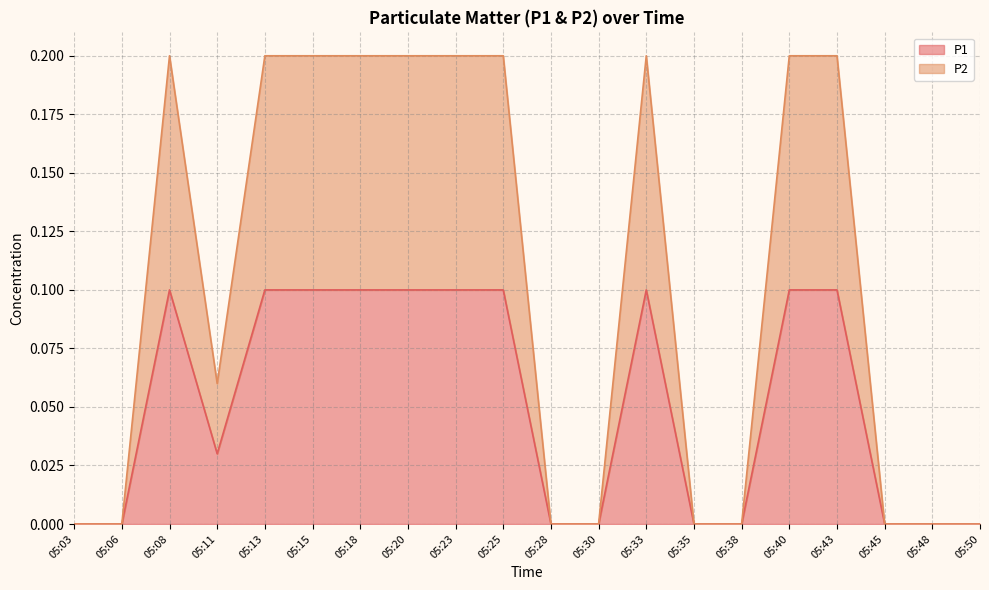

Does the chart display data point markers on the line(s)?

No